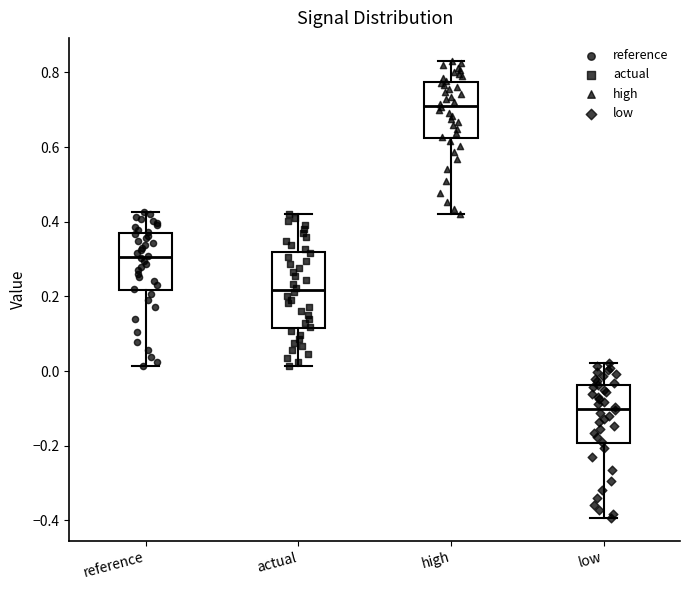

Comparing the boxes themselves (not the whiskers), which one is the tallest?

actual